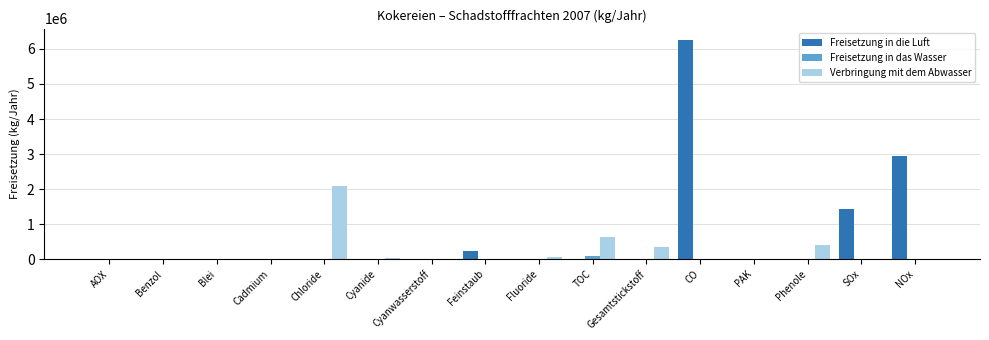

The value of Freisetzung in die Luft at TOC is 2044425. True or false?

False